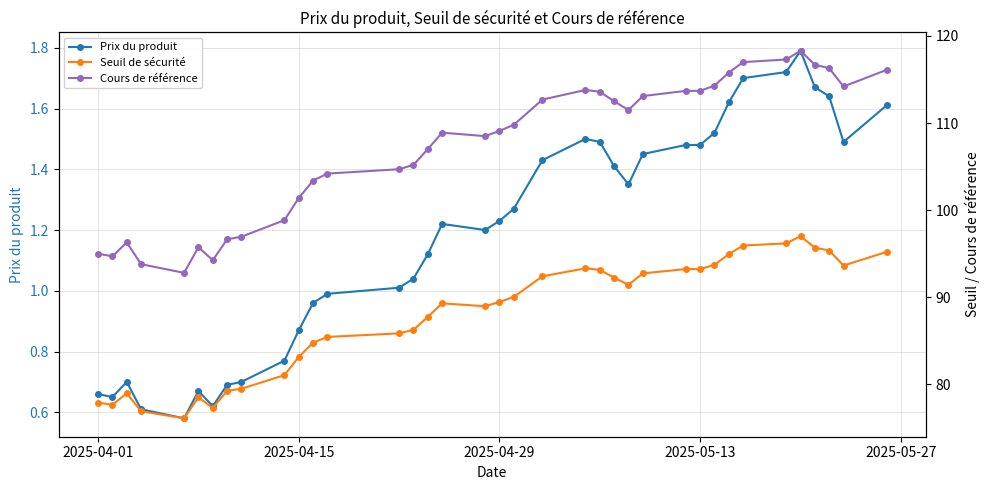

Which series has the largest total across all categories?

Cours de référence